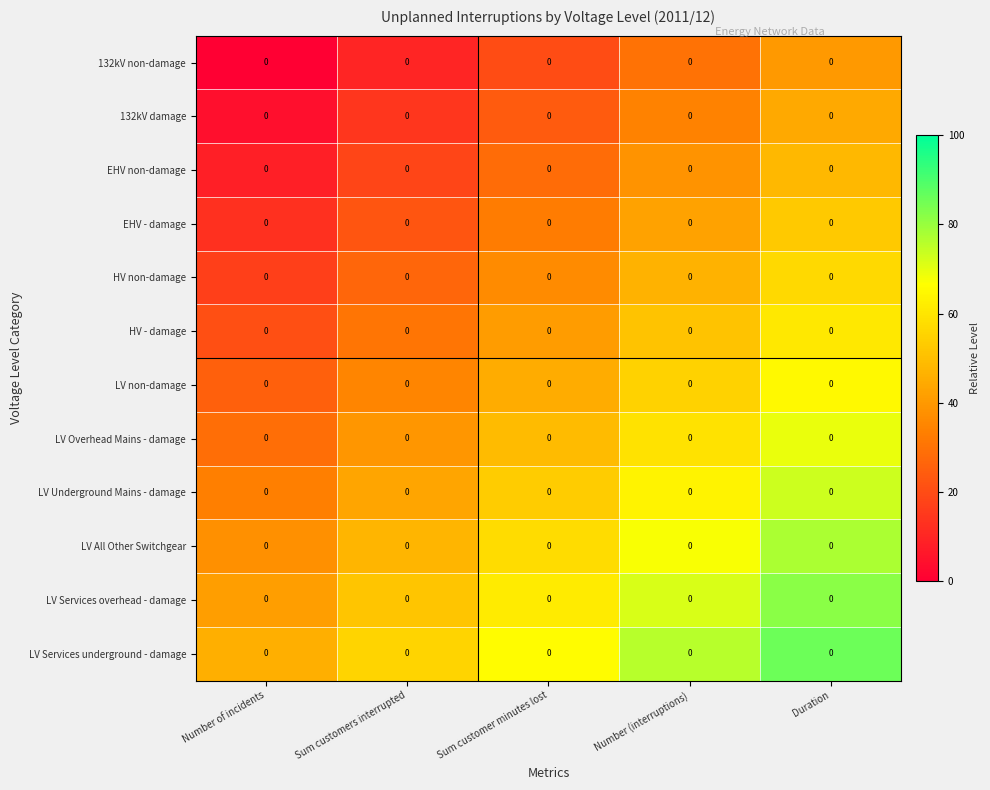

How many series are shown in this chart?

12